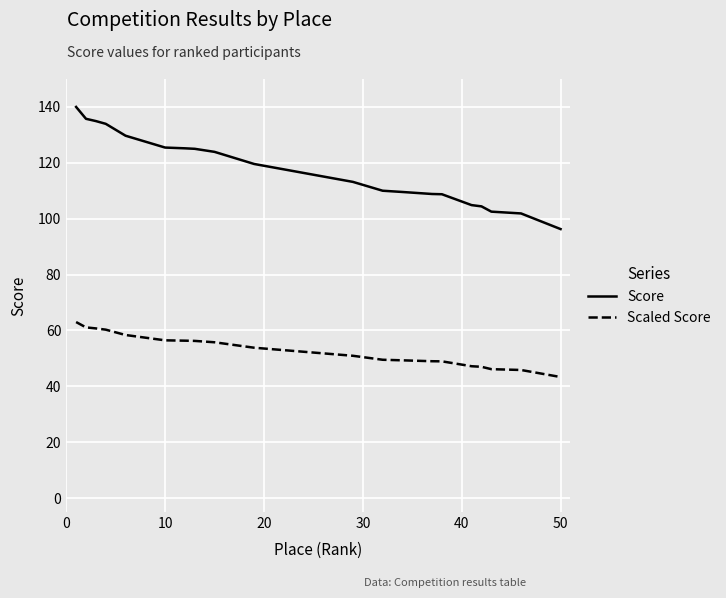

How many series are shown in this chart?

2